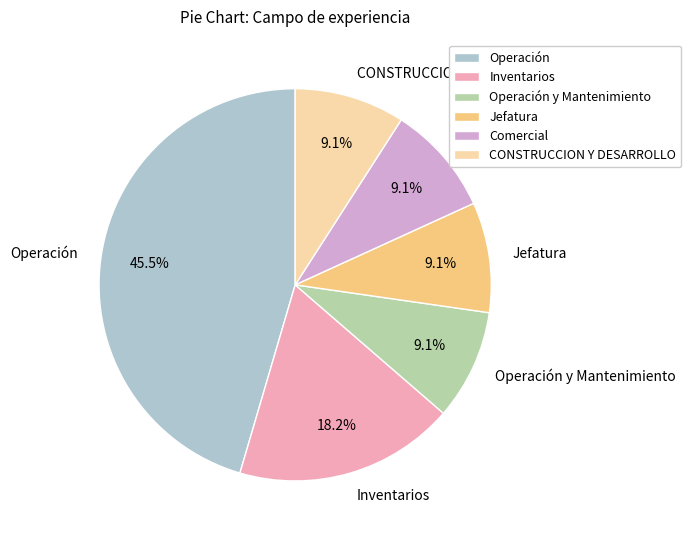

What is the ratio of the value at Operación to the value at Jefatura?

5.0